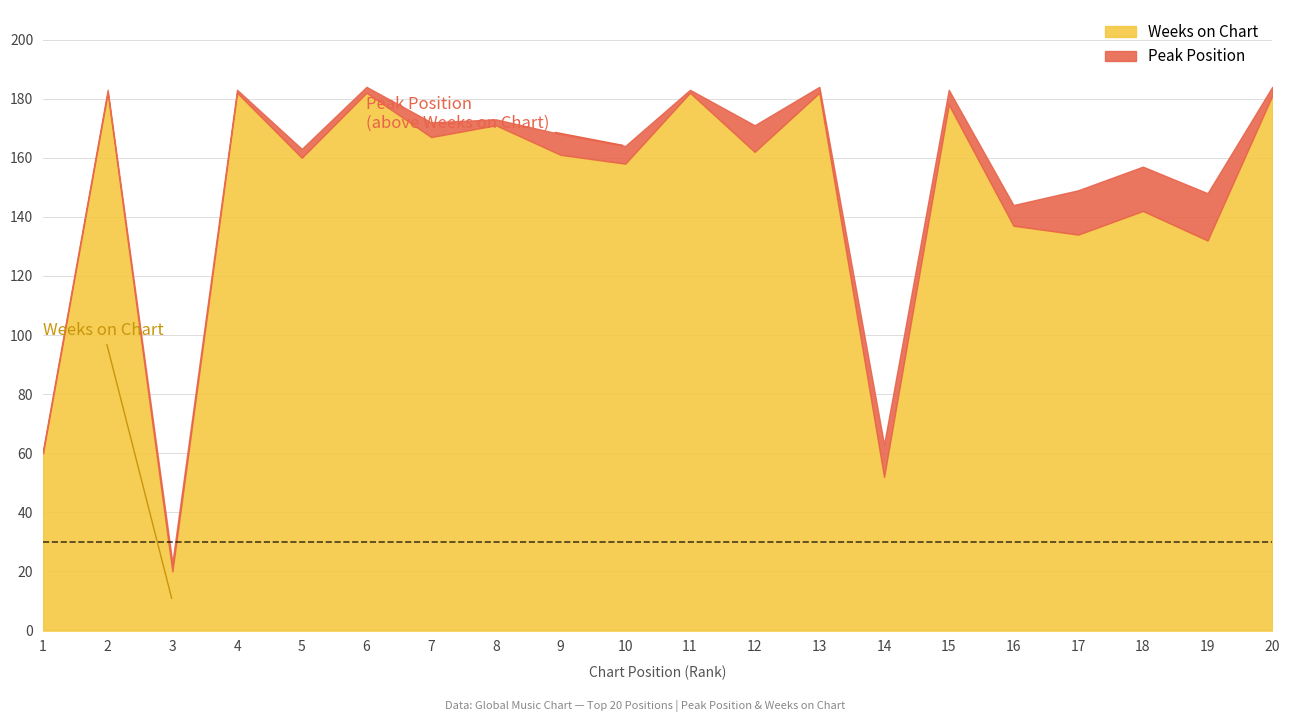

List the labels in order of Peak Position value, smallest first.

1, 2, 4, 11, 6, 8, 13, 3, 5, 20, 7, 15, 10, 9, 16, 12, 14, 17, 18, 19